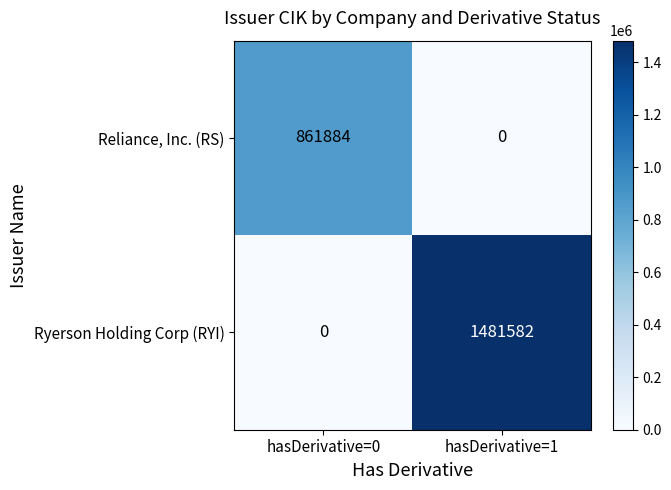

Rank the series at hasDerivative=0 from highest to lowest value.

Reliance, Inc. (RS), Ryerson Holding Corp (RYI)